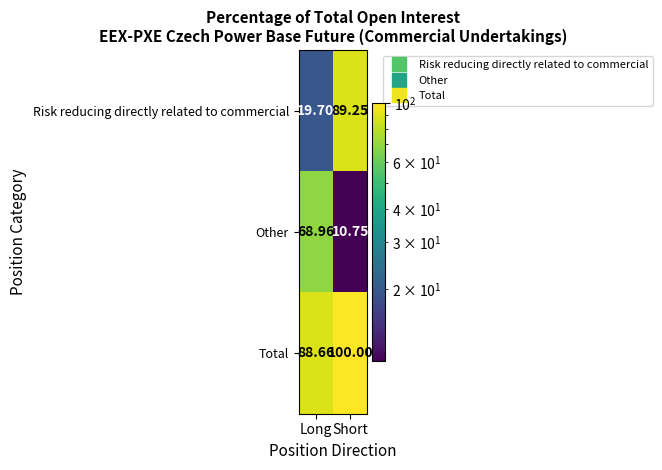

At which category is the sum across all series the highest?

Short